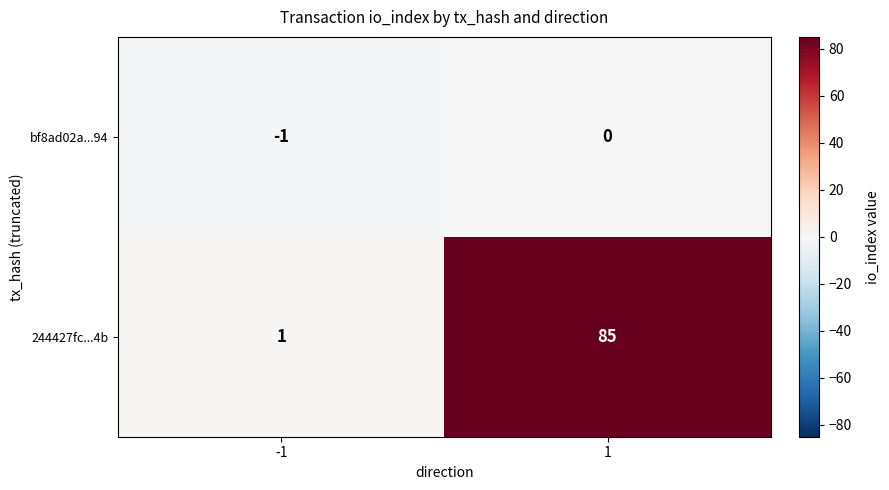

Count the number of categories in the chart.

2